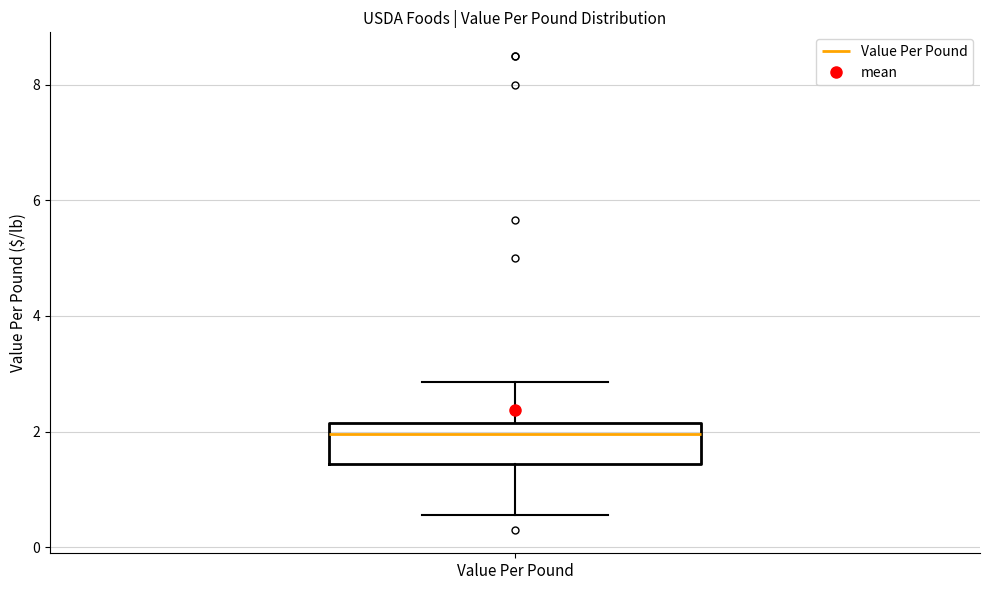

Read this box plot against the y-axis: the position of the median line, the range covered by the box, and the ends of both whiskers. The values are not printed on the chart, so give them approximately, as read against the axis.

median 2.0, box 1.4 to 2.2, whiskers 0.6 to 2.8